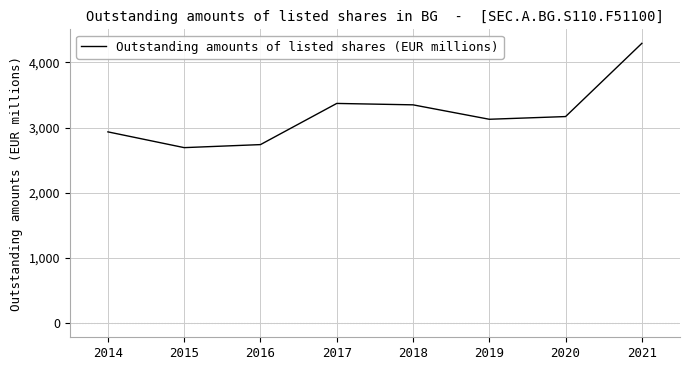

What is the smallest value displayed?

2692.6